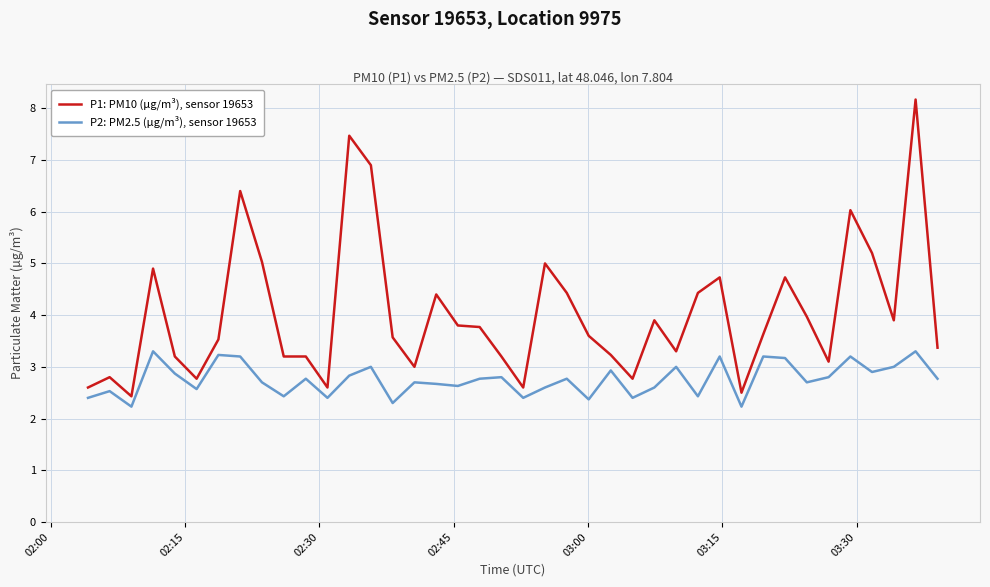

Rank the series by their maximum value, from highest to lowest.

P1: PM10 (µg/m³), sensor 19653, P2: PM2.5 (µg/m³), sensor 19653